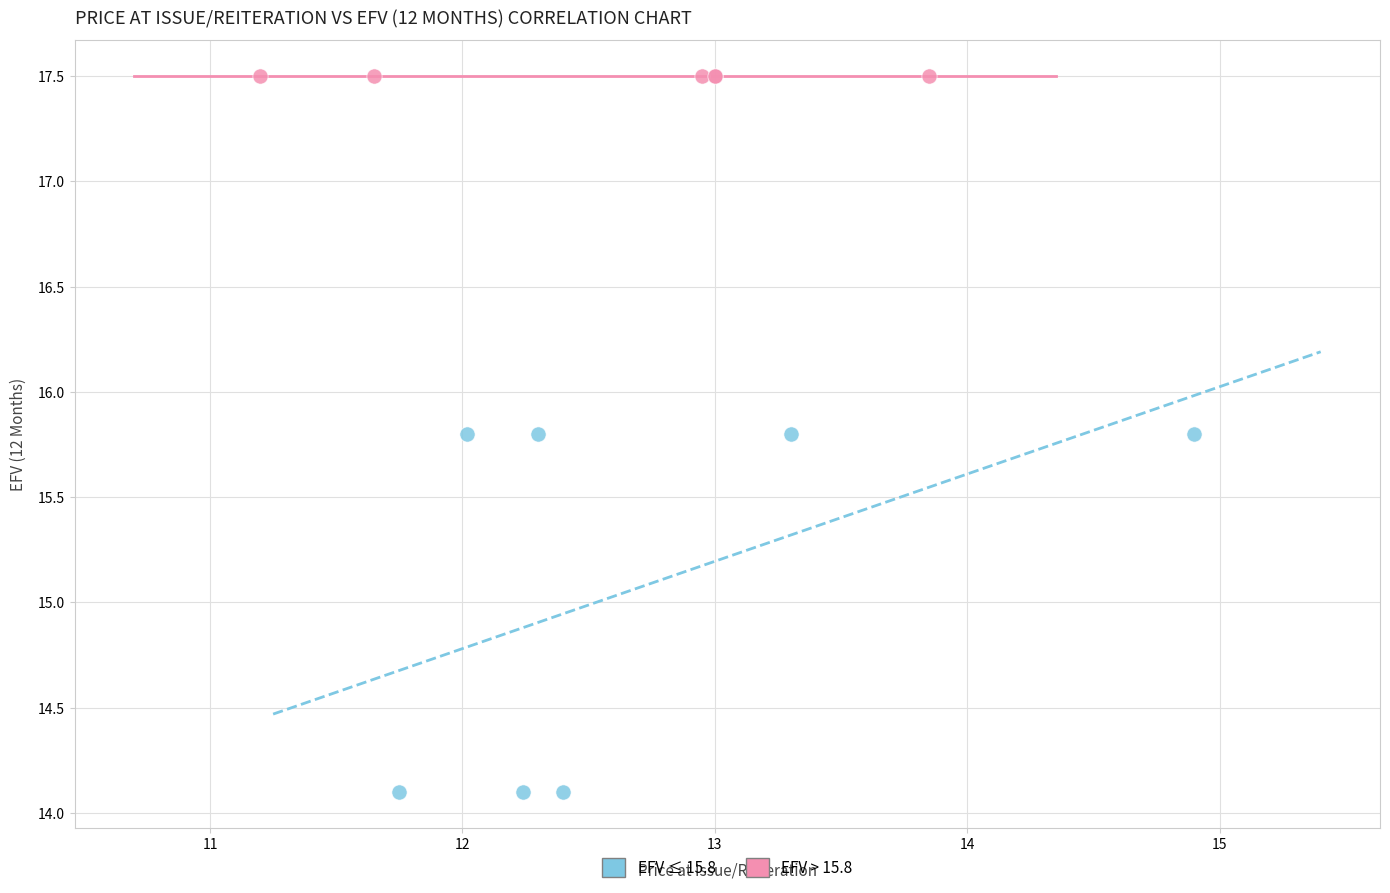

Which series contains the highest Y value?

EFV > 15.8